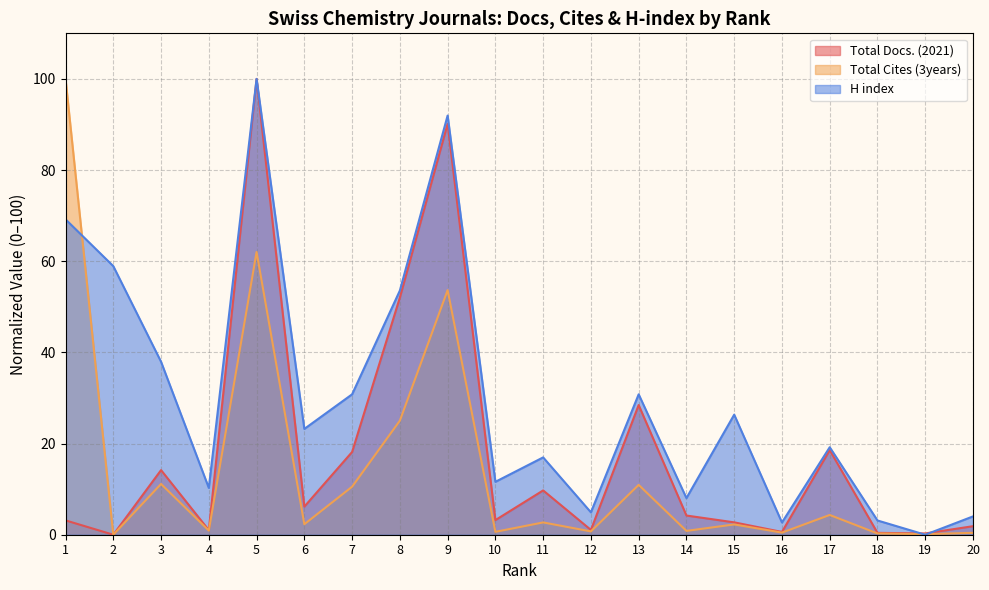

At which category does Total Docs. (2021) reach its first local peak?

3